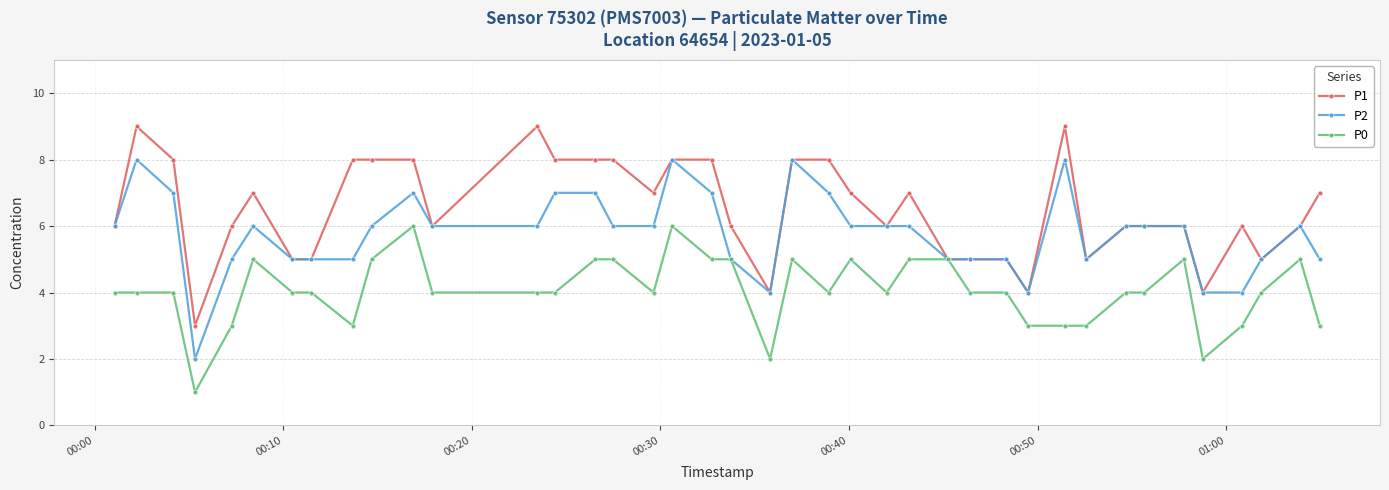

Rank the series by their average value, from lowest to highest.

P0, P2, P1